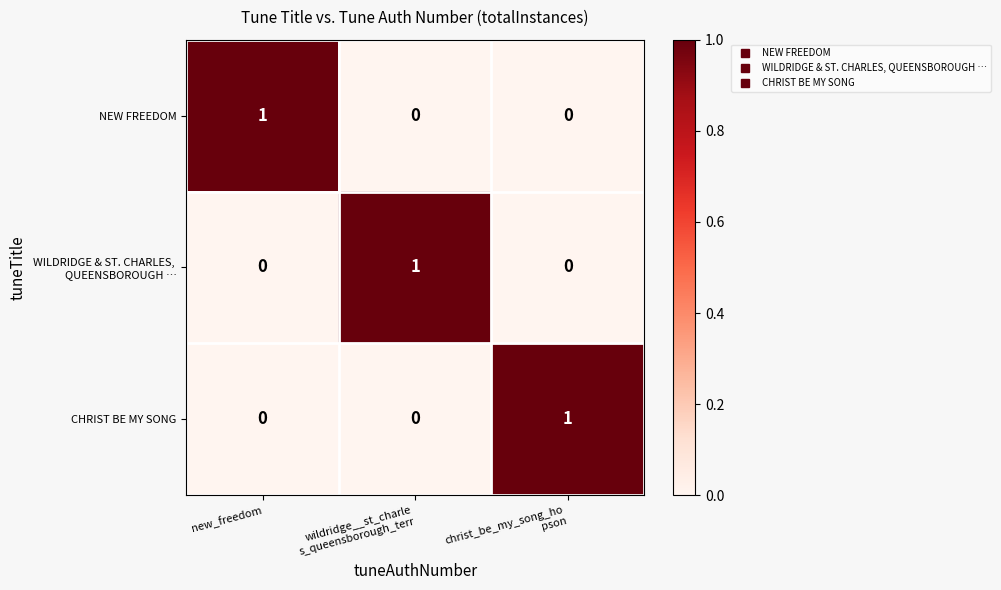

Count the number of categories in the chart.

3